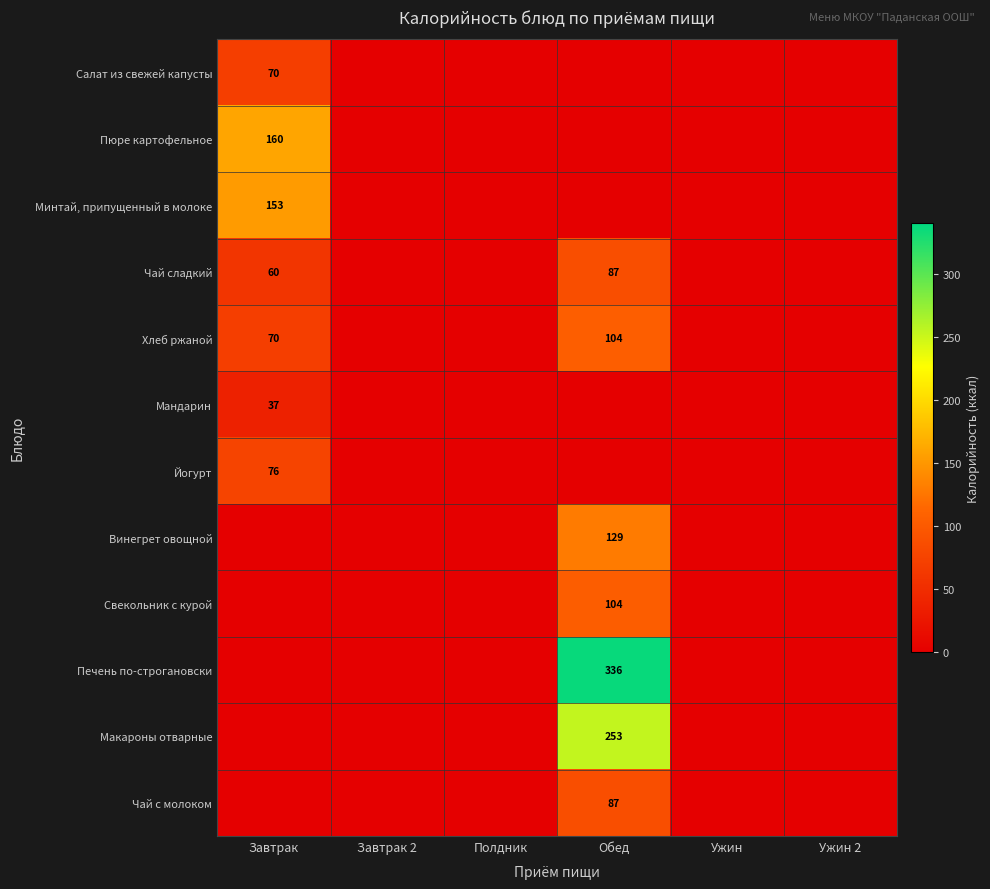

Which category has the highest value in the Макароны отварные series?

Обед